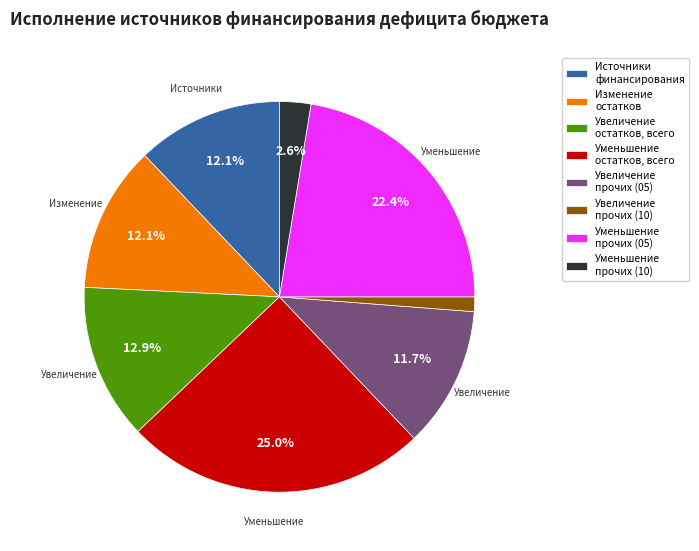

Approximately how many times larger is the value at Изменение остатков compared to Увеличение остатков, всего?

0.9